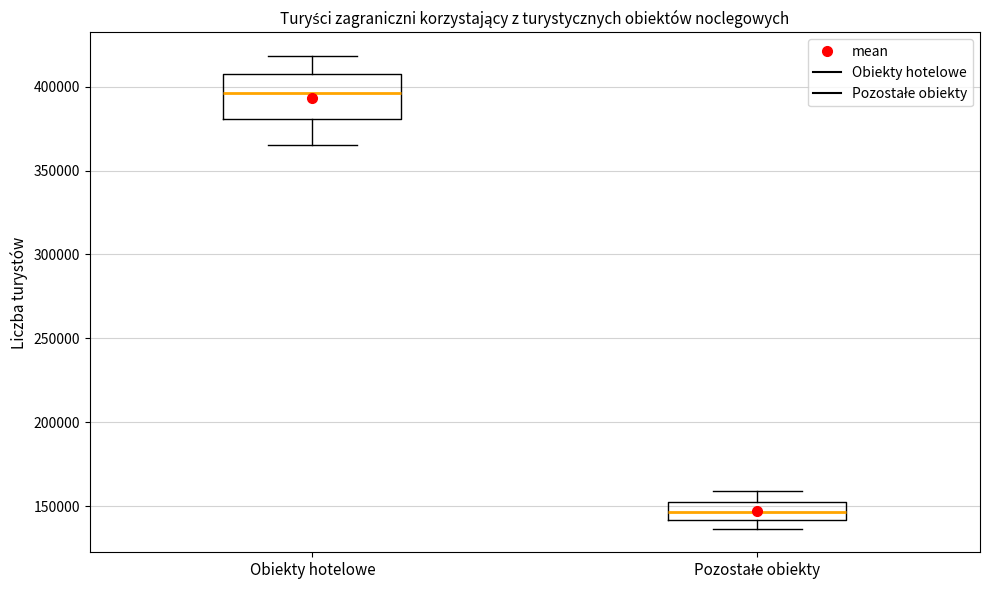

Comparing the boxes themselves (not the whiskers), which one is the tallest?

Obiekty hotelowe